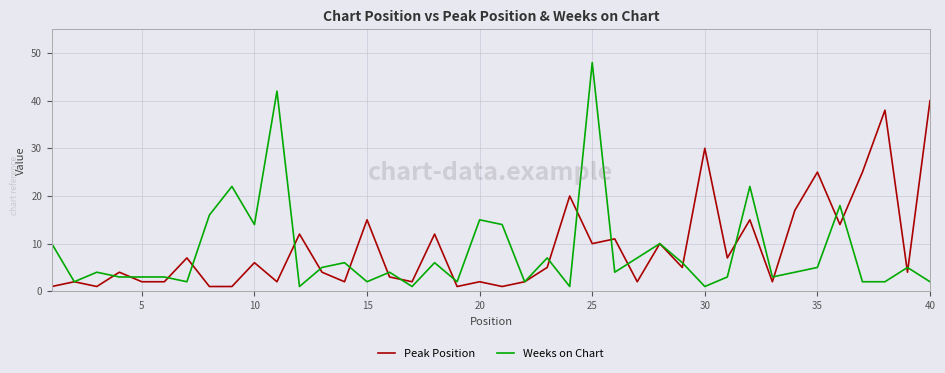

What is the maximum value for Peak Position?

40